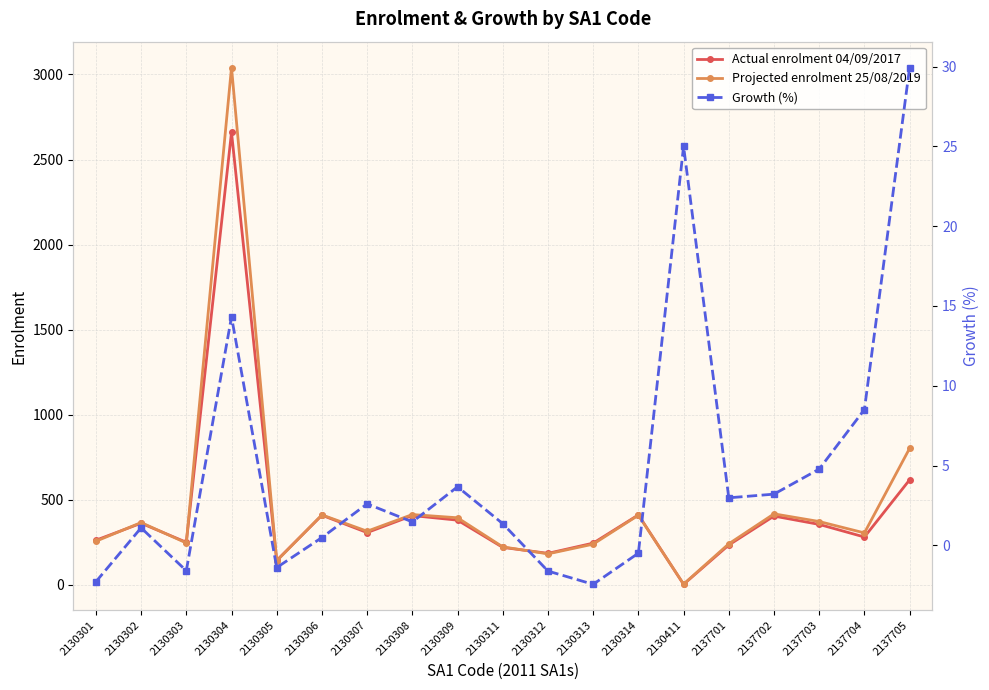

Rank the series by their maximum value, from lowest to highest.

Growth (%), Actual enrolment 04/09/2017, Projected enrolment 25/08/2019